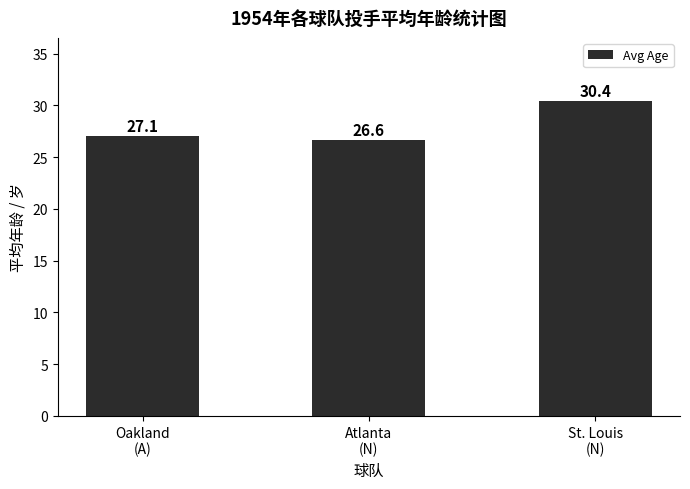

What is the average value?

28.0